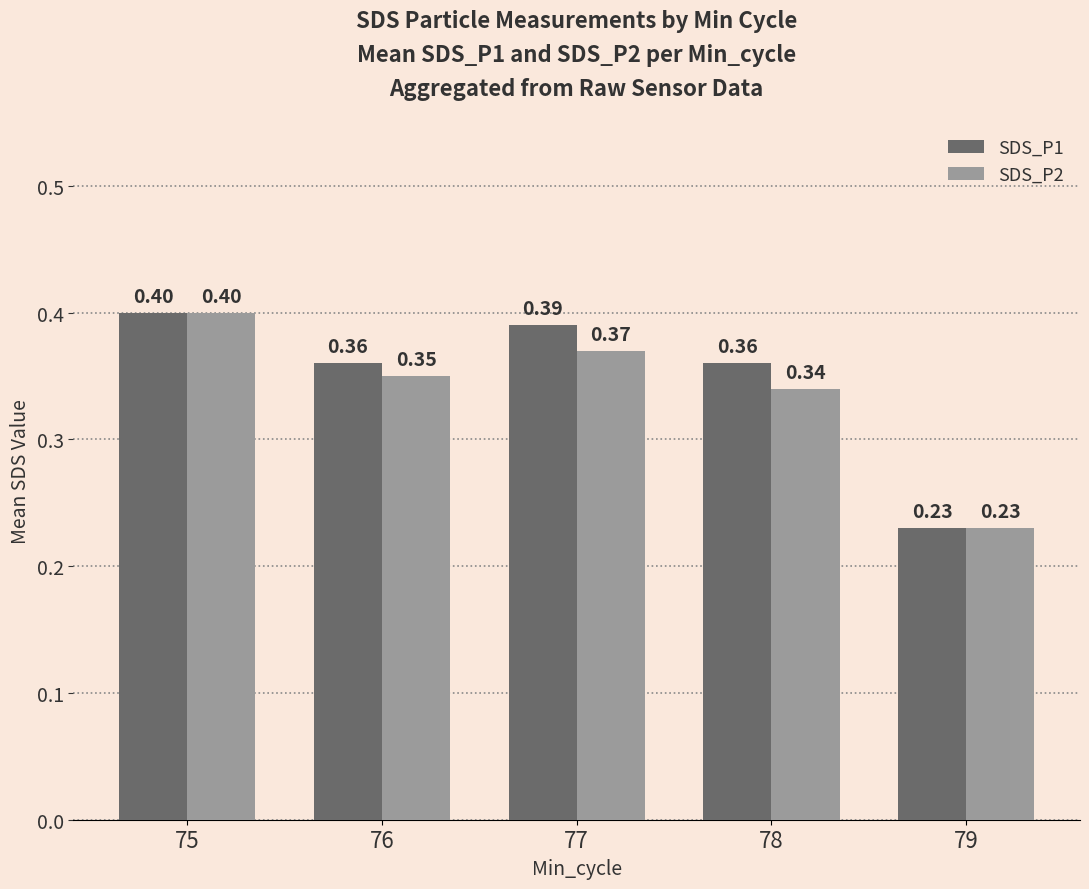

Between 75 and 77, which series saw the biggest shift?

SDS_P2